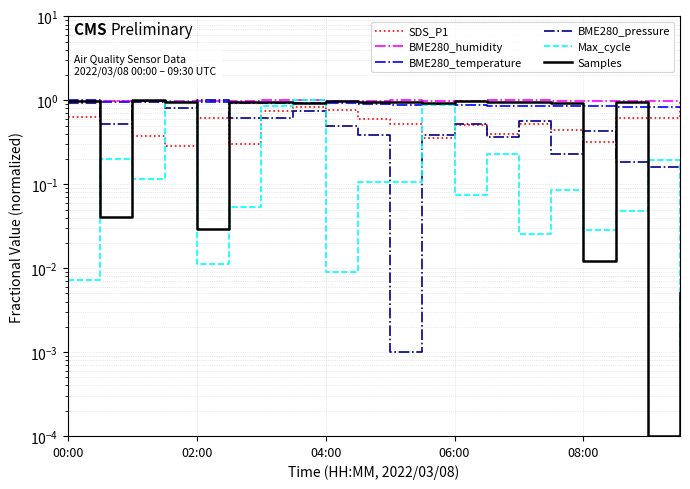

Does the chart have visible grid lines?

Yes